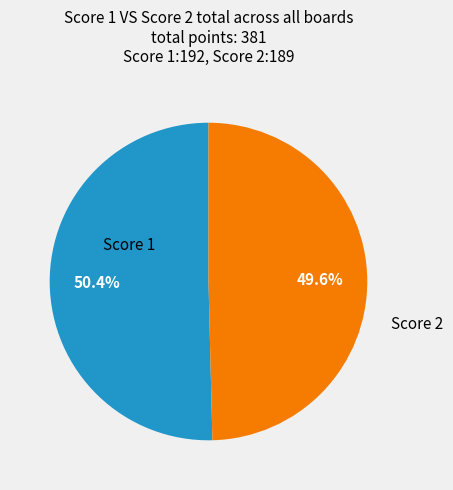

Is there a majority slice in this chart?

Yes